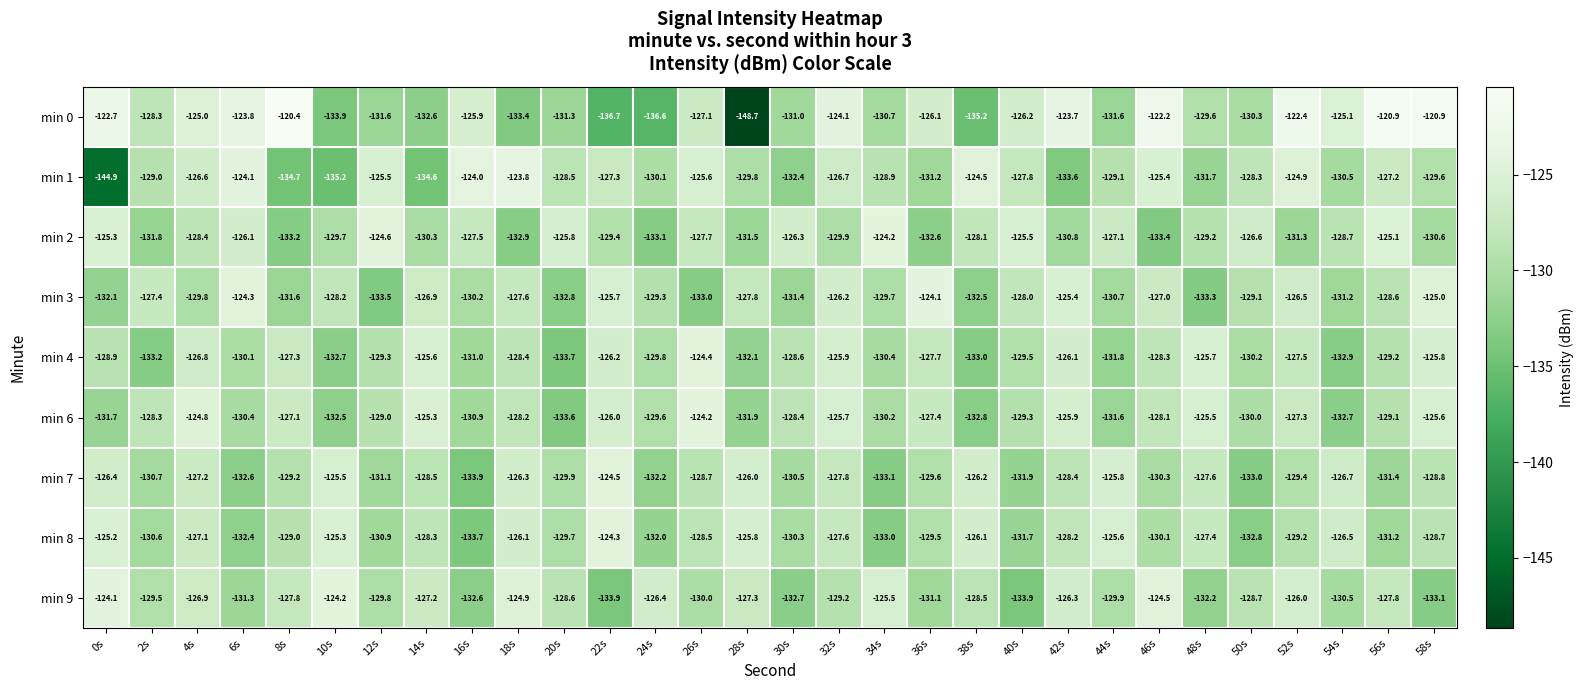

What is the spread (max minus min) of values at 12s?

8.9